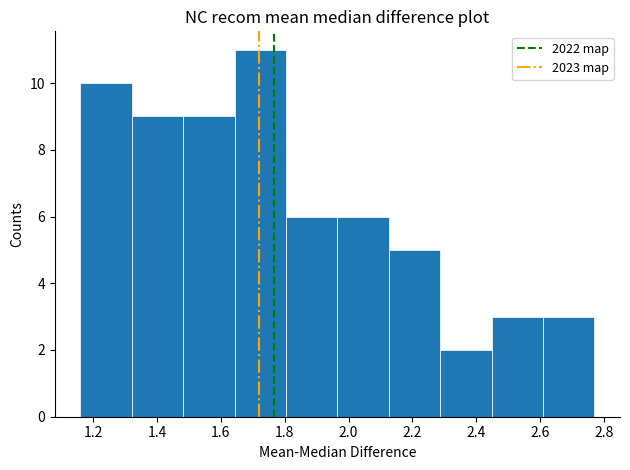

What is the height of the bar covering 2.12 to 2.28 on the x-axis? Neither the bar edges nor the heights are printed on the chart, so give them approximately, as read against the axes.

5